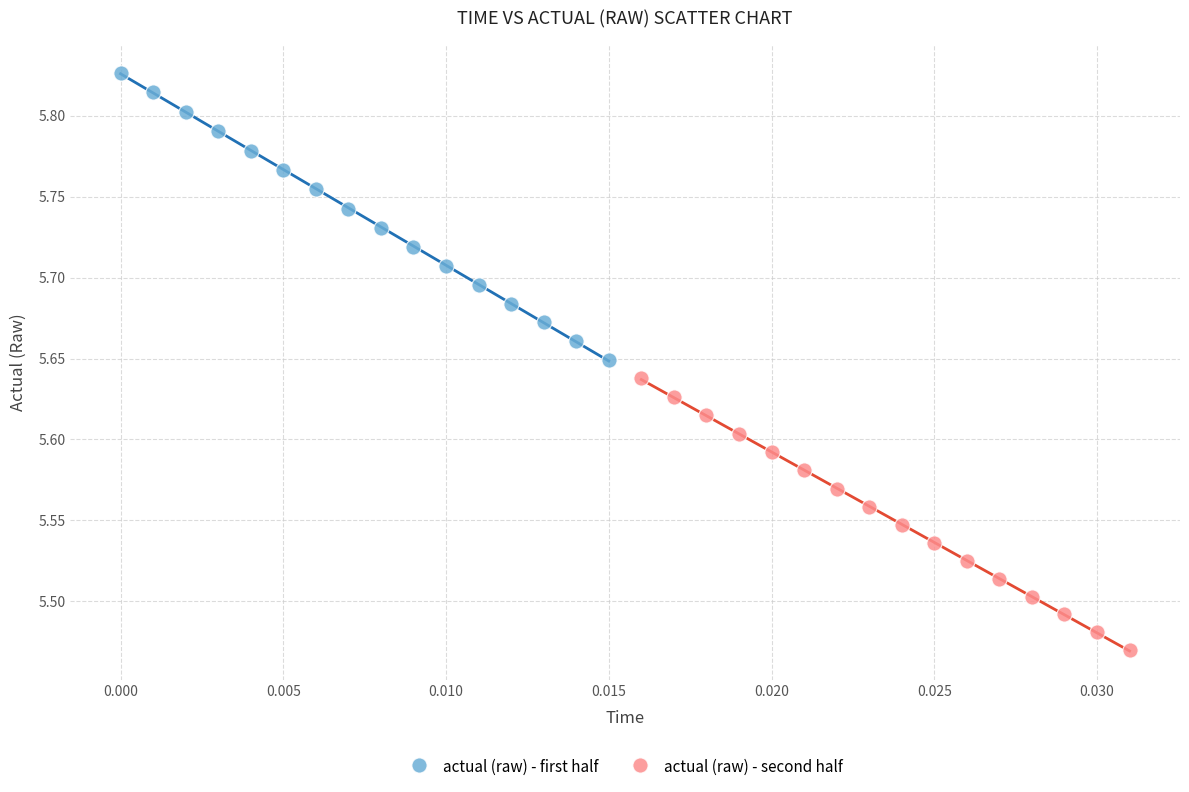

Which series contains the highest Y value?

actual (raw) - first half